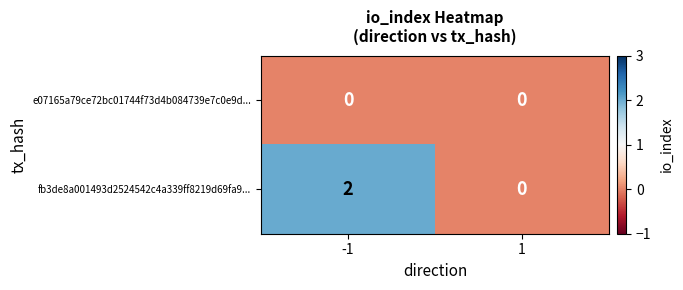

At which category is the sum across all series the highest?

-1